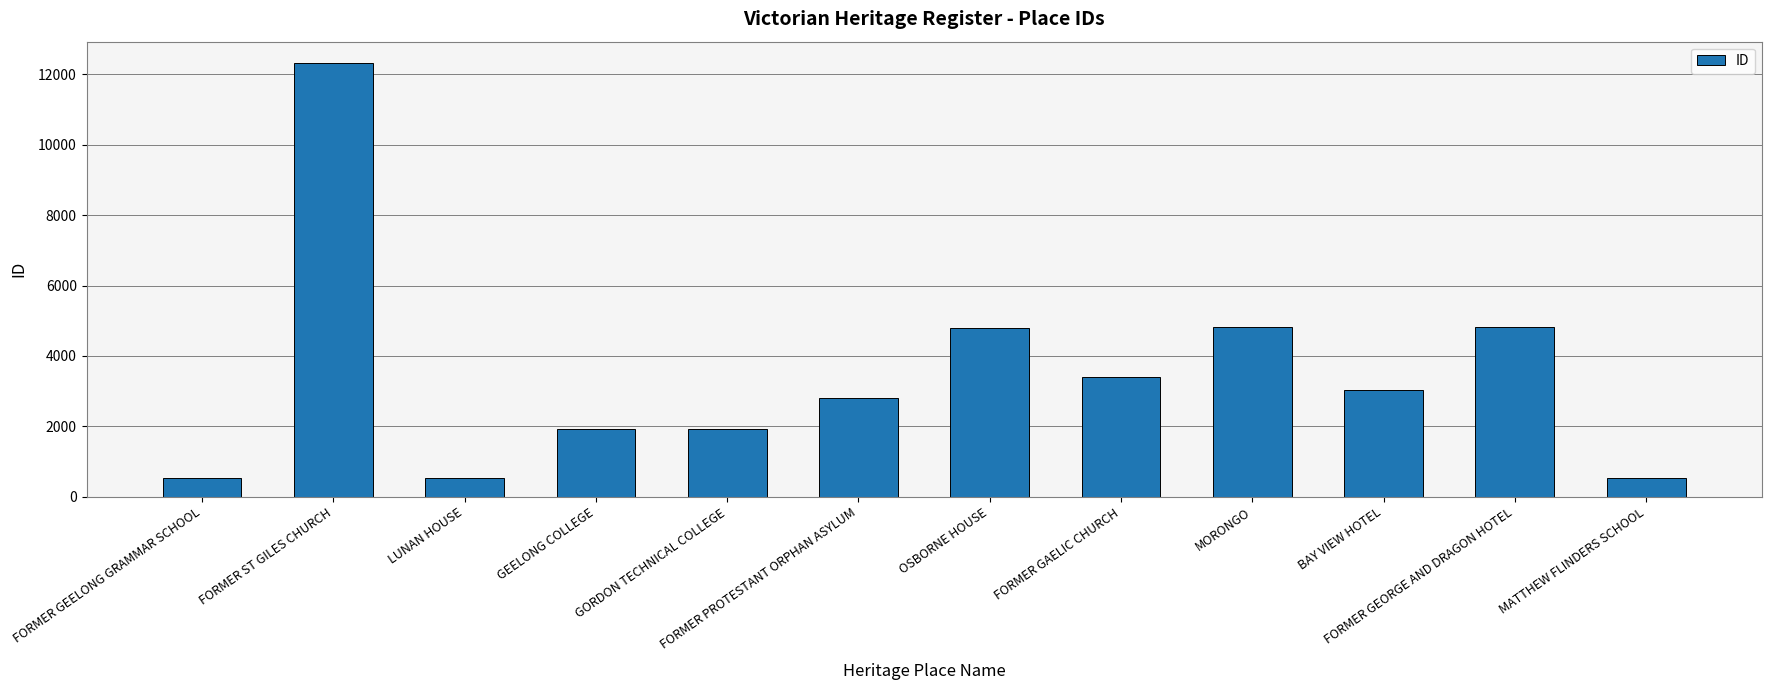

True or false: the data shows 3399 at FORMER GAELIC CHURCH.

True